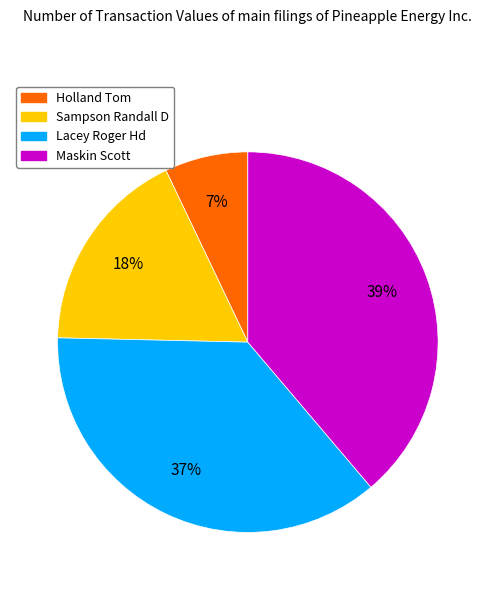

Does Sampson Randall D account for over 50% of the chart?

No